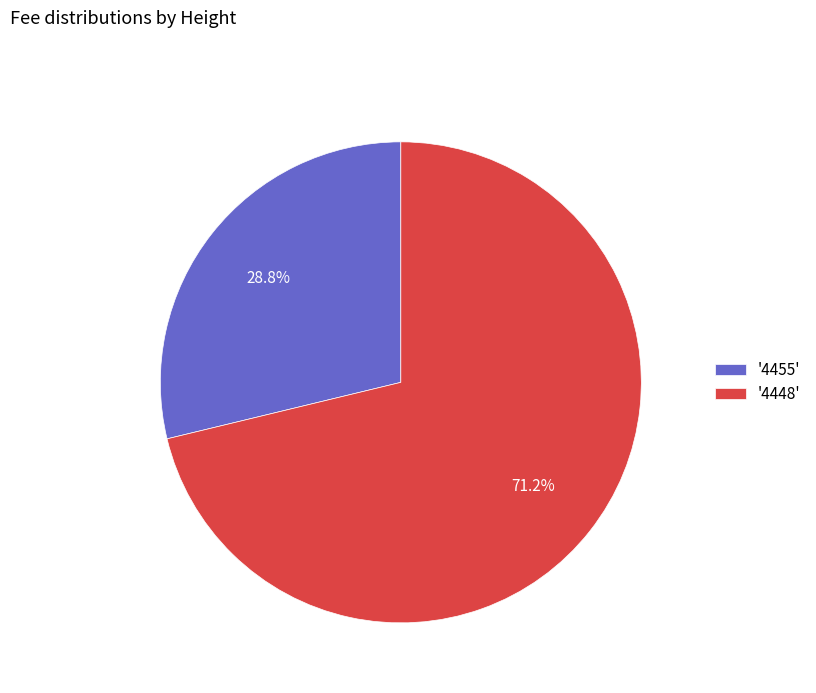

What is the largest slice in the pie chart?

'4448'